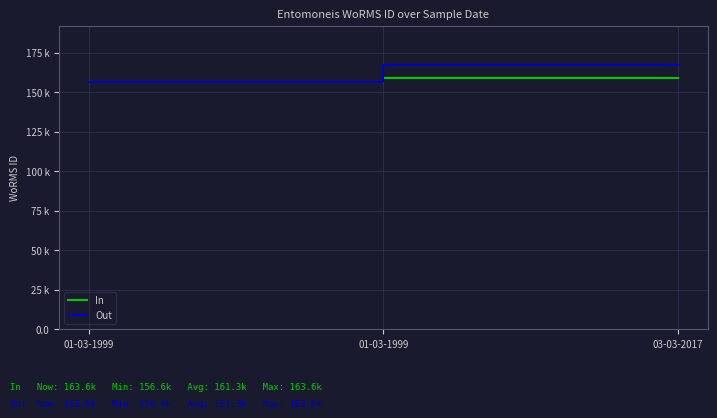

Read the In value at 01-03-1999.

156.6